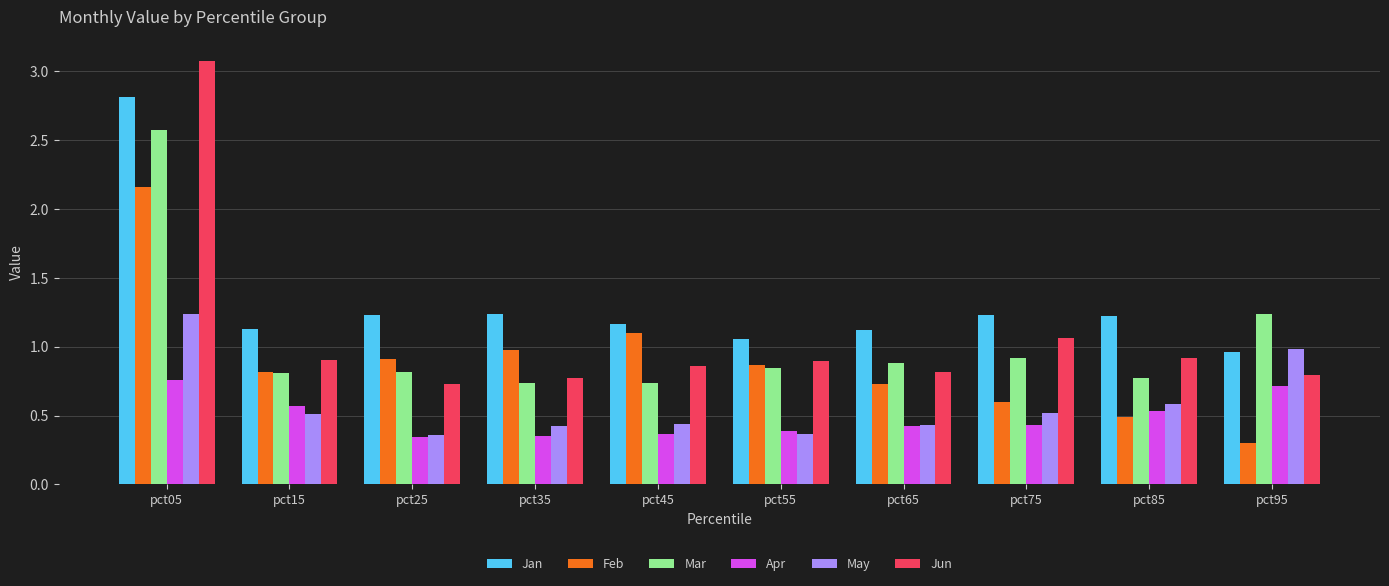

Is it true that Feb equals 0.5 at pct85?

True